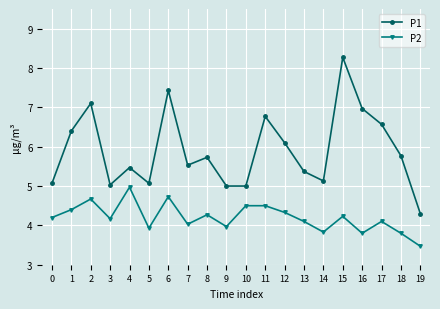

True or false: P2 has a value of 4.7 at 2.

True